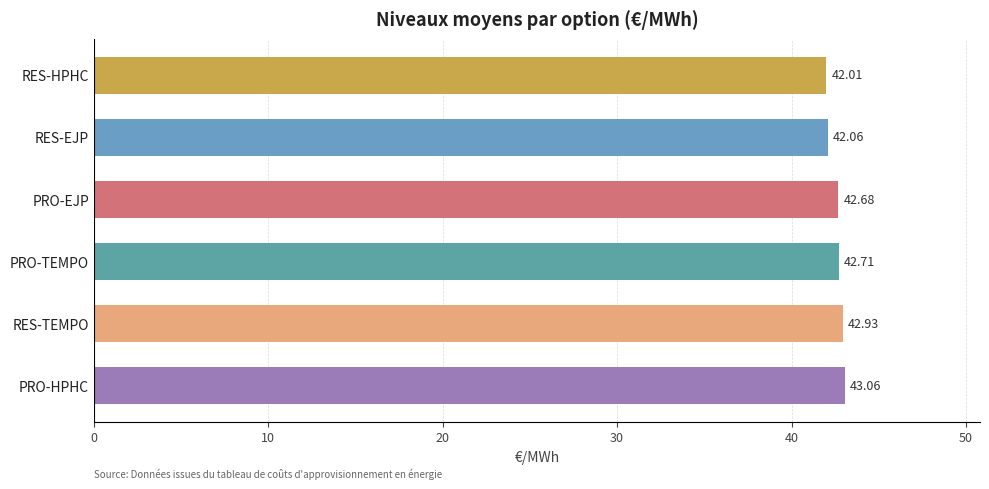

What is the minimum value shown in the chart?

42.0